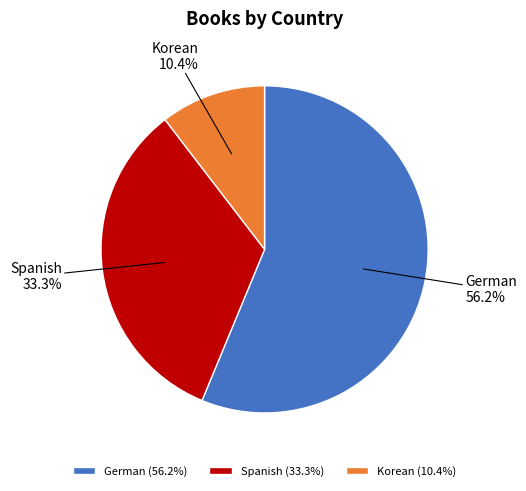

Does any single category account for the majority?

Yes